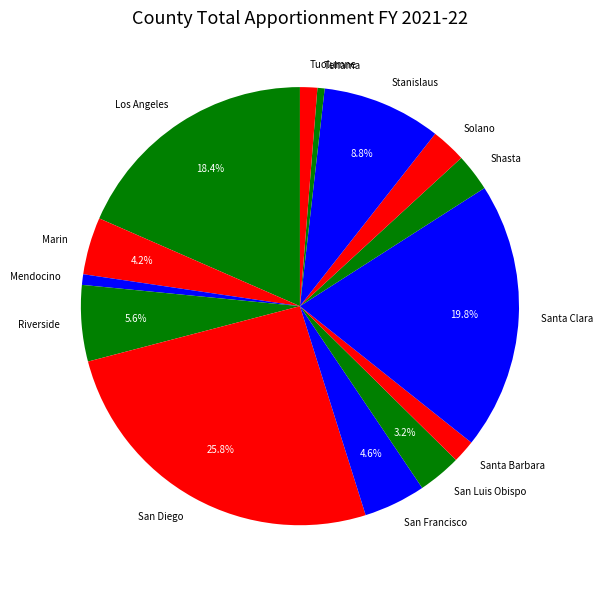

Which category has the biggest portion of the pie?

San Diego